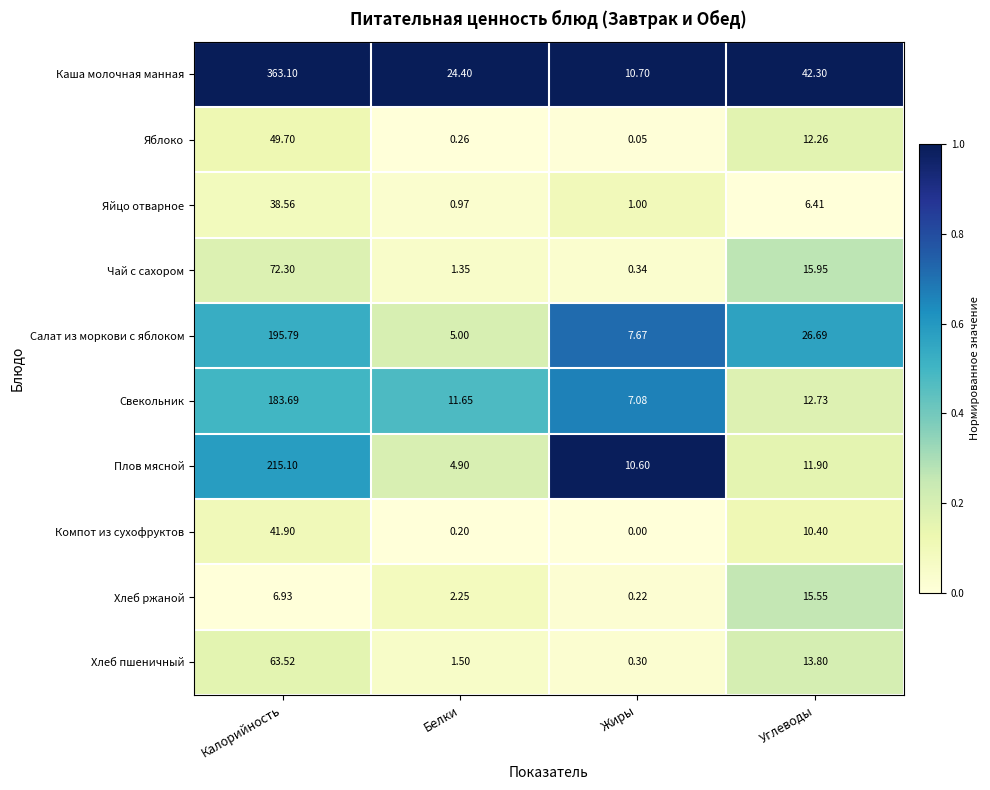

Which category has the lowest value in the Свекольник series?

Жиры